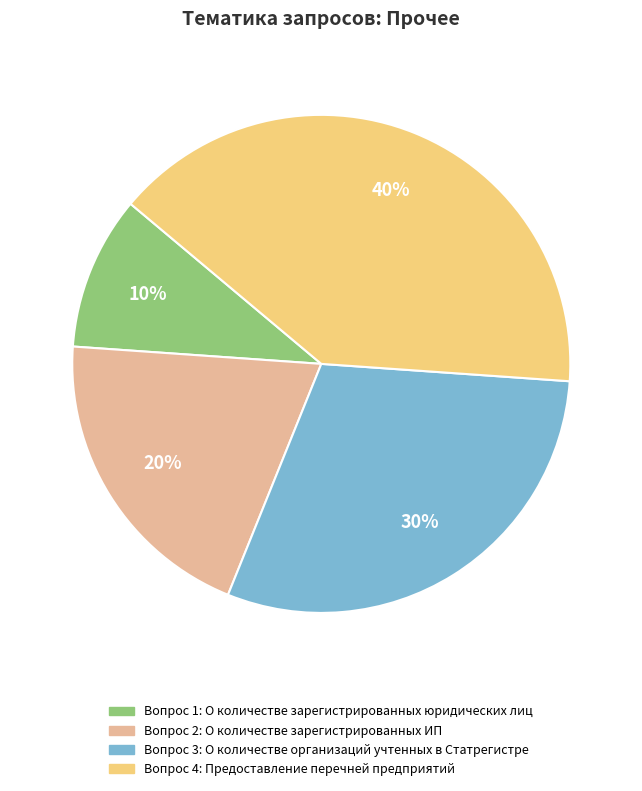

Does any single category account for the majority?

No